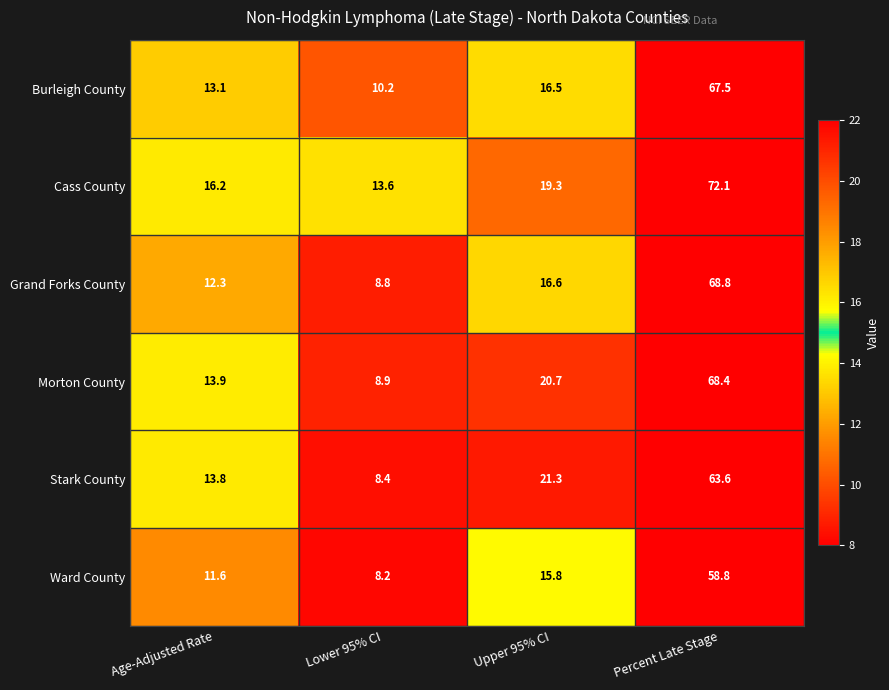

Which series has the largest total across all categories?

Cass County